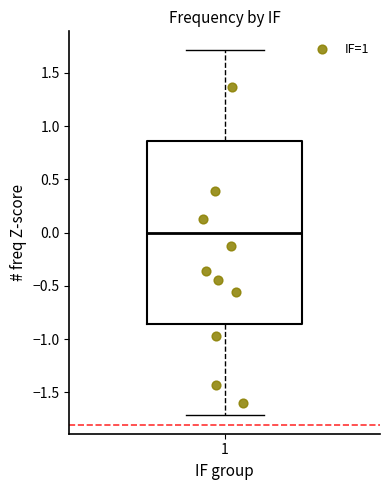

Where does the median line of the box at x = 1 sit on the y-axis? The values are not printed on the chart, so give them approximately, as read against the axis.

0.00